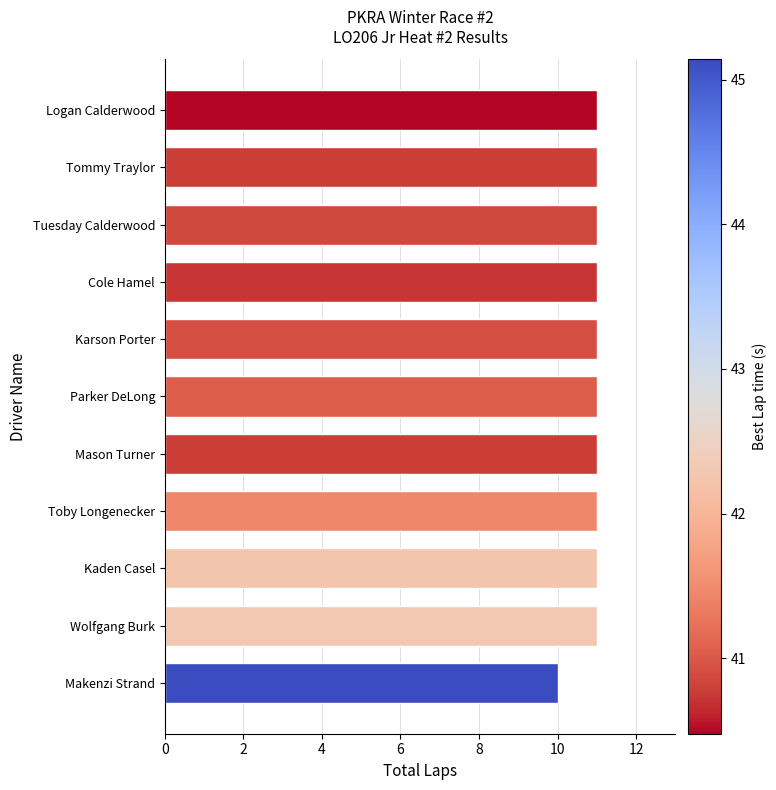

What is the label of the 8th bar from the bottom?

Cole Hamel